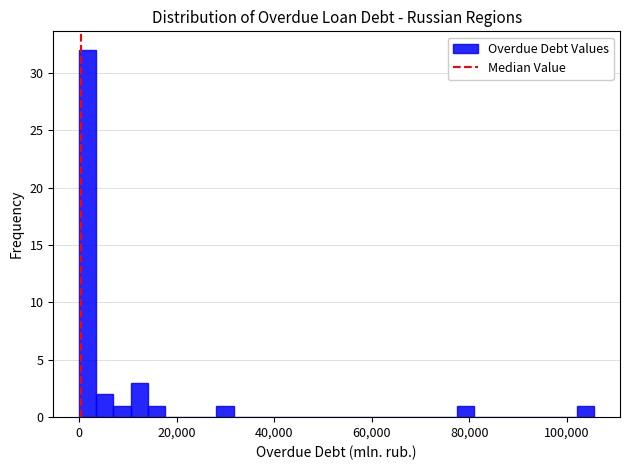

Read against the x-axis, roughly where is the centre of the tallest bar?

2000